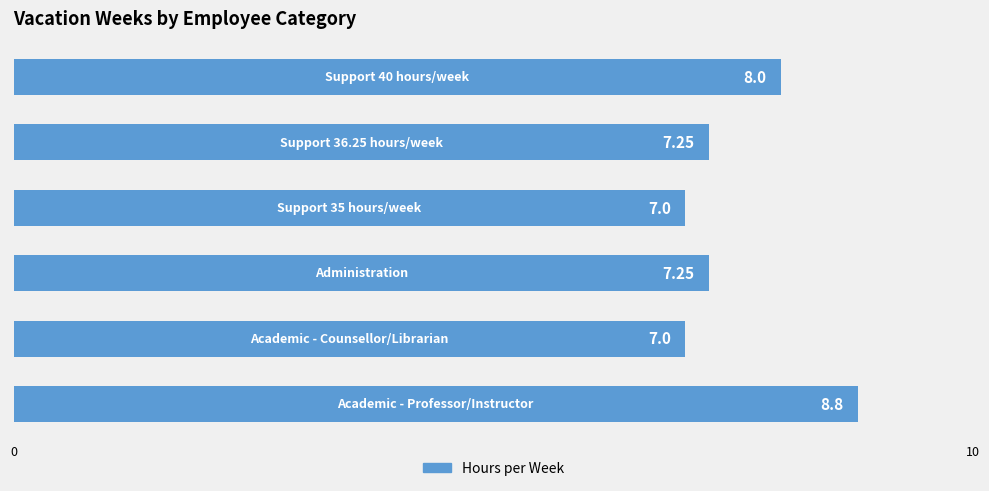

Does the chart contain stacked bars?

No